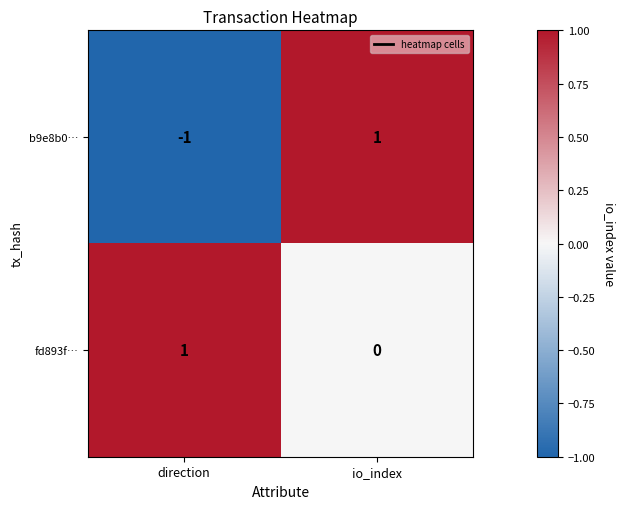

Between direction and io_index, which series saw the biggest shift?

b9e8b0…